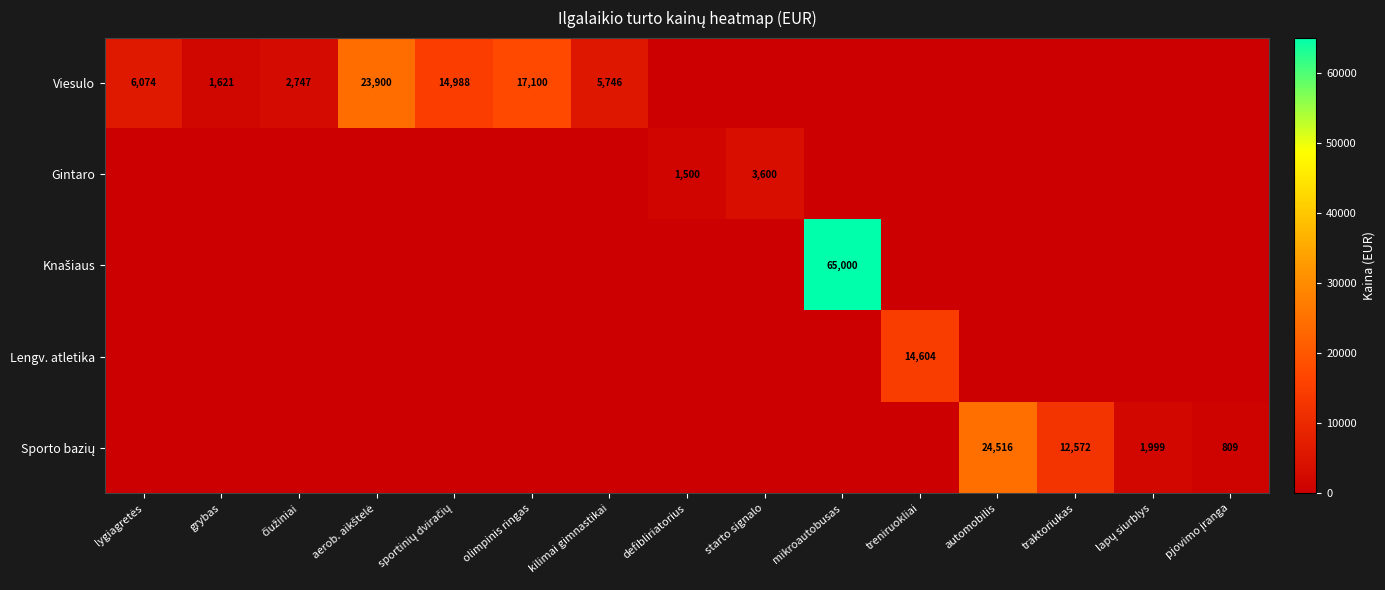

What is the difference between the highest and lowest values at lapų siurblys?

1999.0